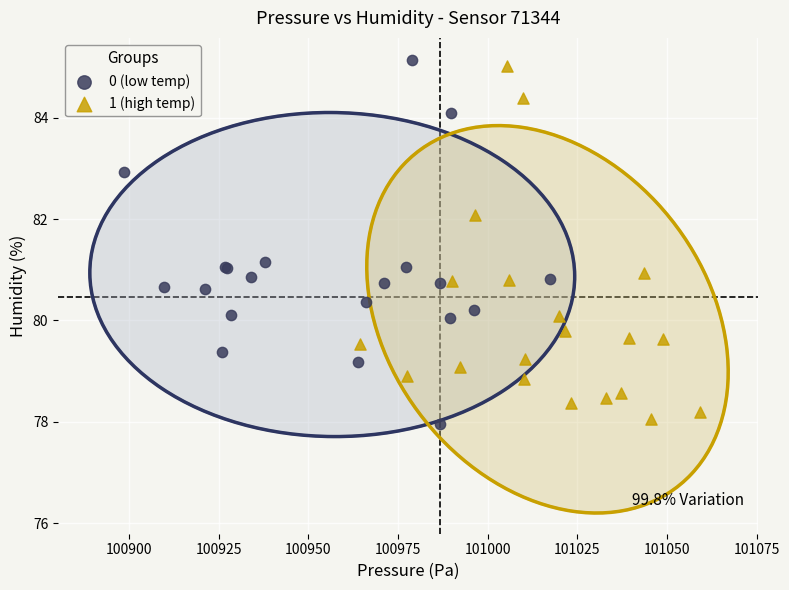

What are all the series names shown in the legend?

0 (low temp), 1 (high temp)